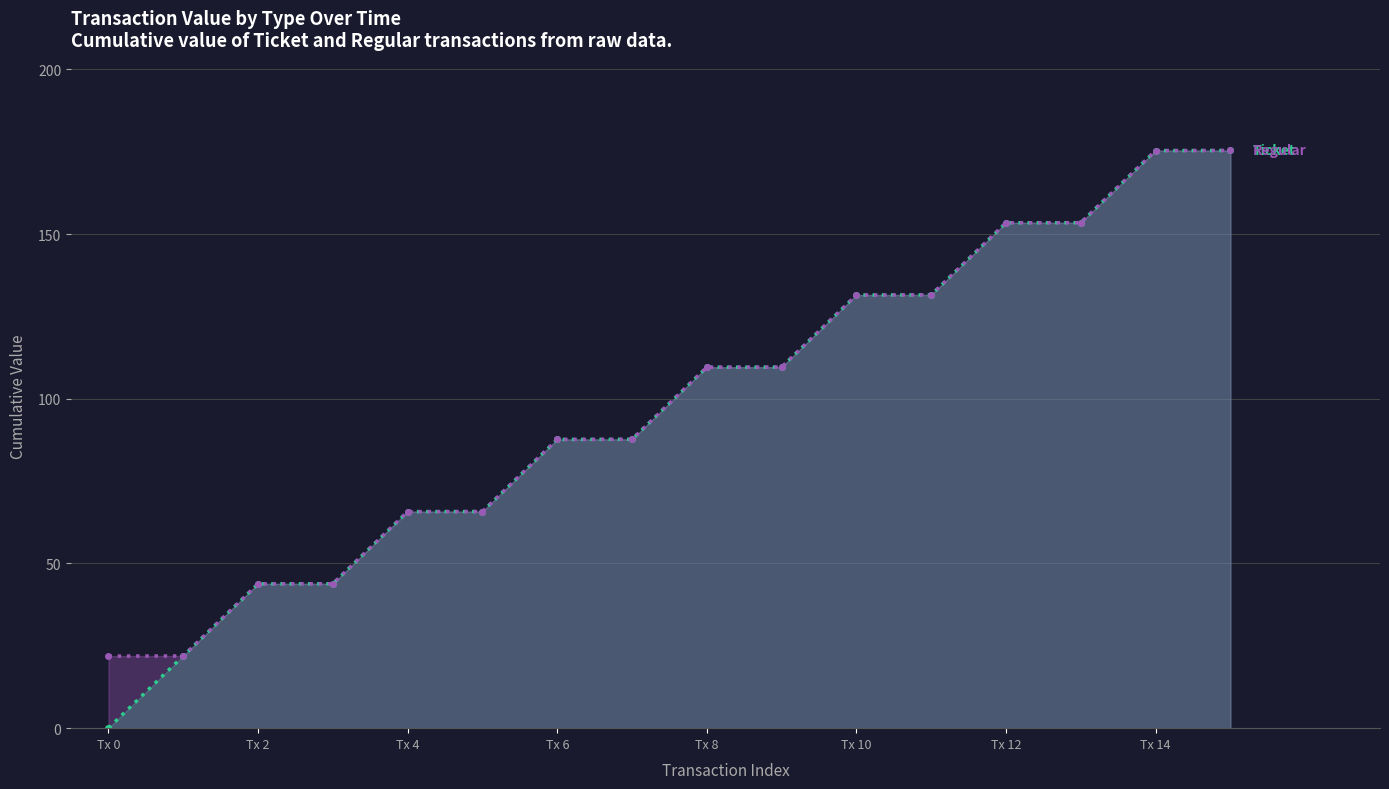

What is the maximum value shown in the chart?

175.4